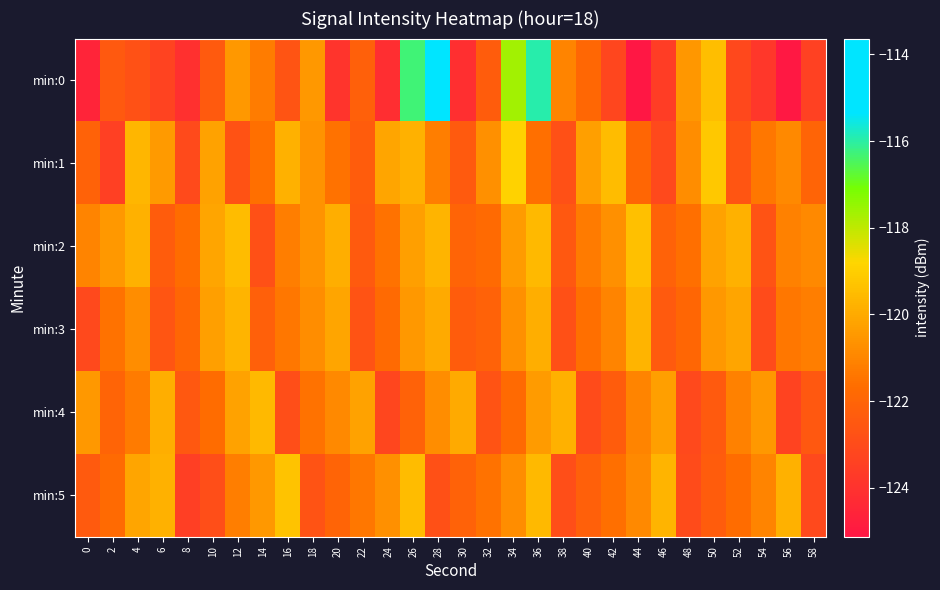

What is the difference between the highest and lowest values at 46?

3.9